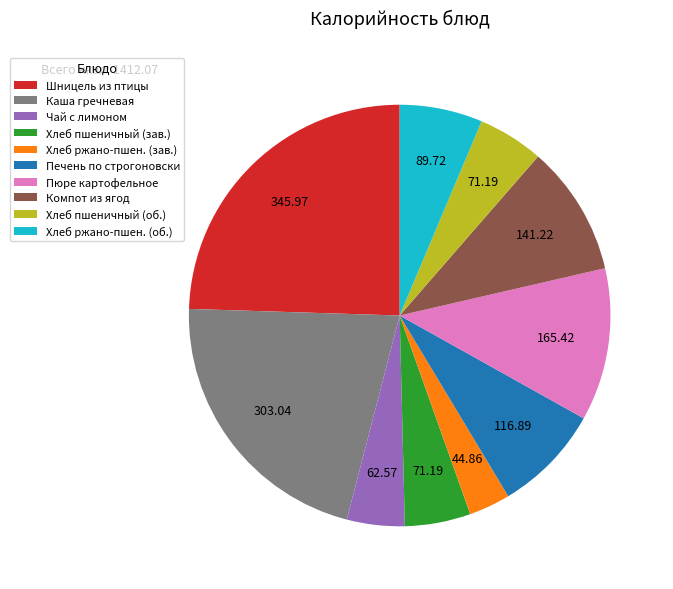

Does Хлеб ржано-пшен. (зав.) represent more than half of the total?

No